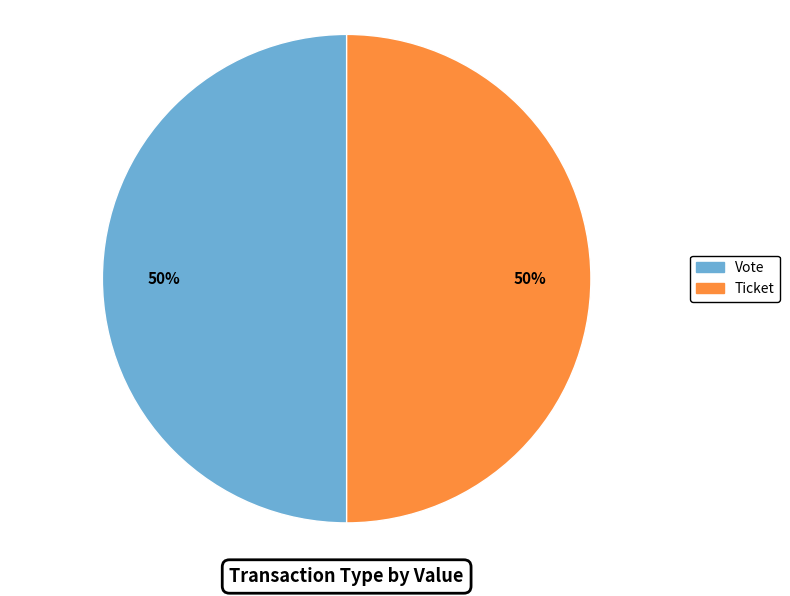

To the nearest percent, what is the average slice percentage?

50%